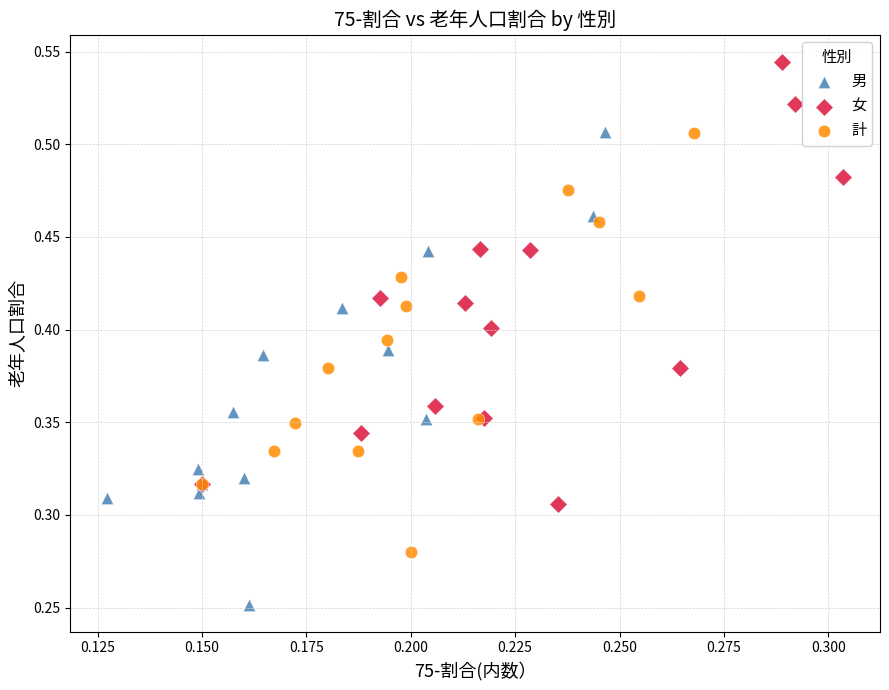

Which series contains the lowest Y value?

男